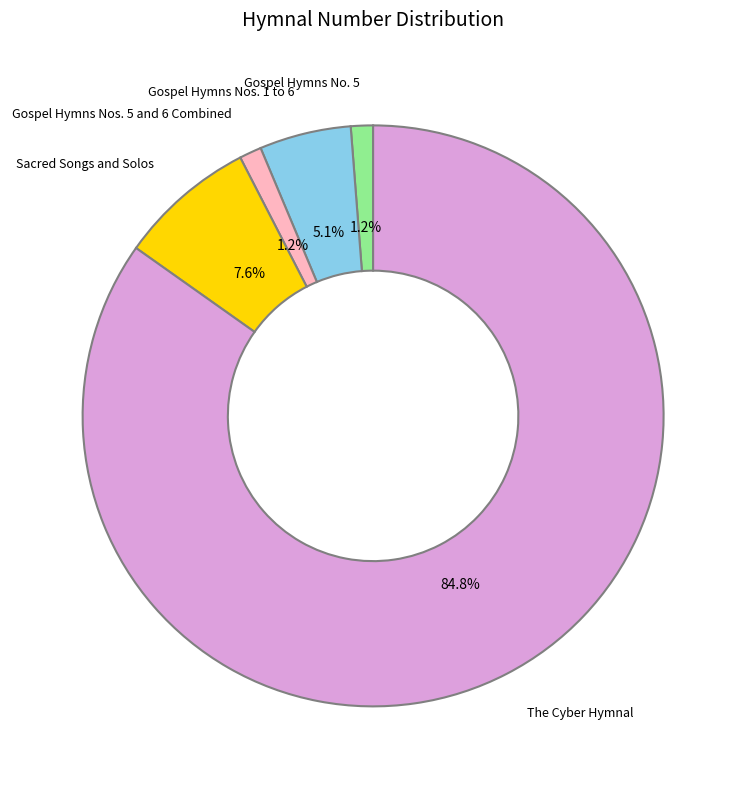

What is the largest slice in the pie chart?

The Cyber Hymnal